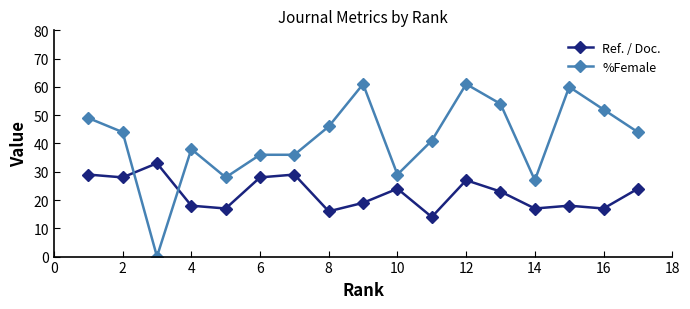

List the series in order of their peak value, highest first.

%Female, Ref. / Doc.